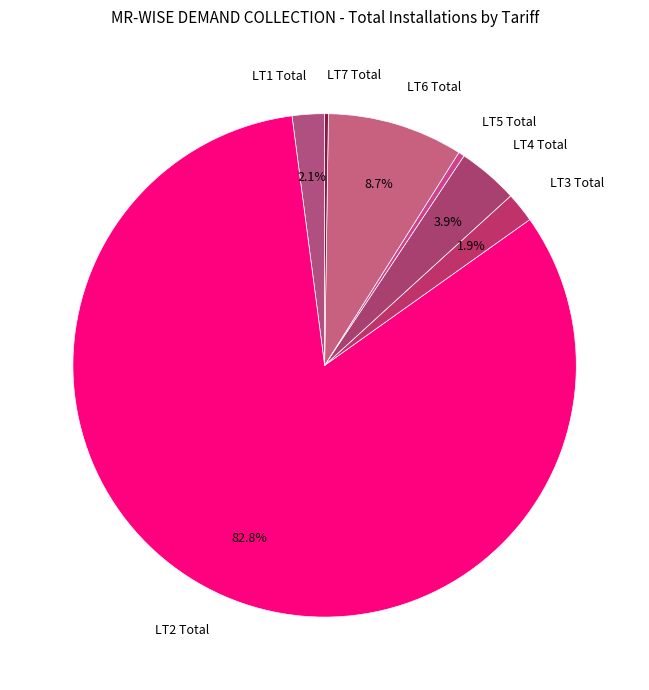

Which slice is the largest?

LT2 Total